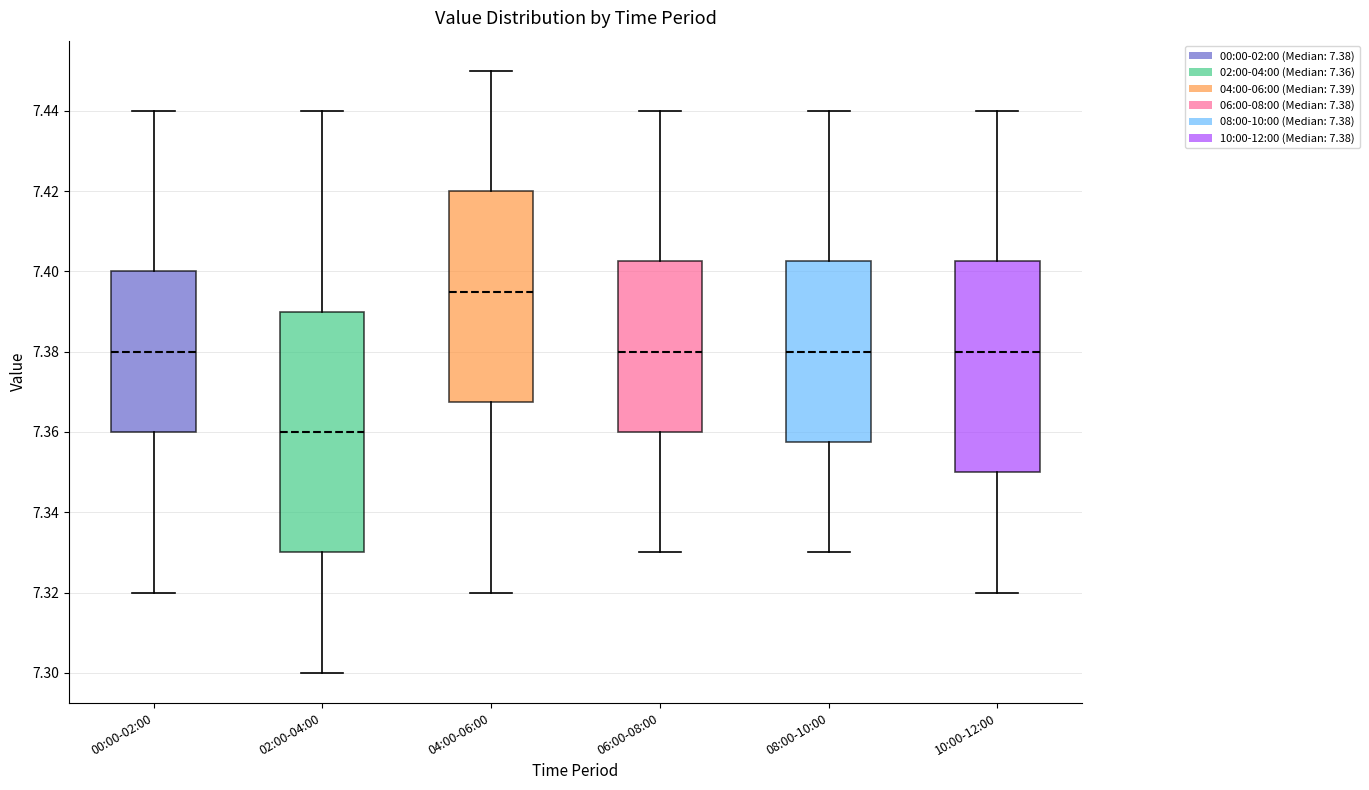

Reading left to right, read every box against the y-axis: the position of its median line, the range the box covers, and the ends of its whiskers. The values are not printed on the chart, so give them approximately, as read against the axis.

00:00-02:00: median 7.380, box 7.360 to 7.400, whiskers 7.320 to 7.440
02:00-04:00: median 7.360, box 7.330 to 7.390, whiskers 7.300 to 7.440
04:00-06:00: median 7.396, box 7.368 to 7.420, whiskers 7.320 to 7.450
06:00-08:00: median 7.380, box 7.360 to 7.402, whiskers 7.330 to 7.440
08:00-10:00: median 7.380, box 7.358 to 7.402, whiskers 7.330 to 7.440
10:00-12:00: median 7.380, box 7.350 to 7.402, whiskers 7.320 to 7.440